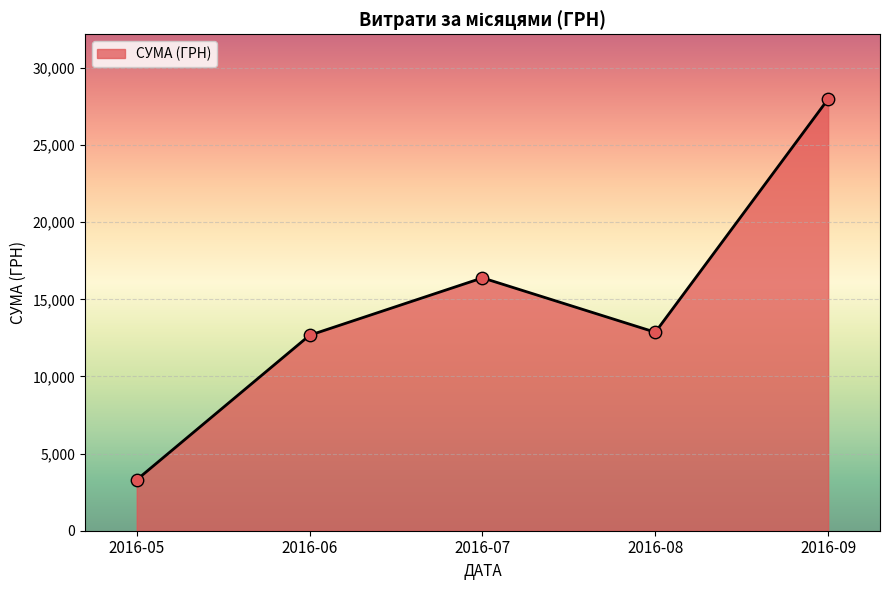

What is the ratio of the value at 2016-06 to the value at 2016-08?

1.0